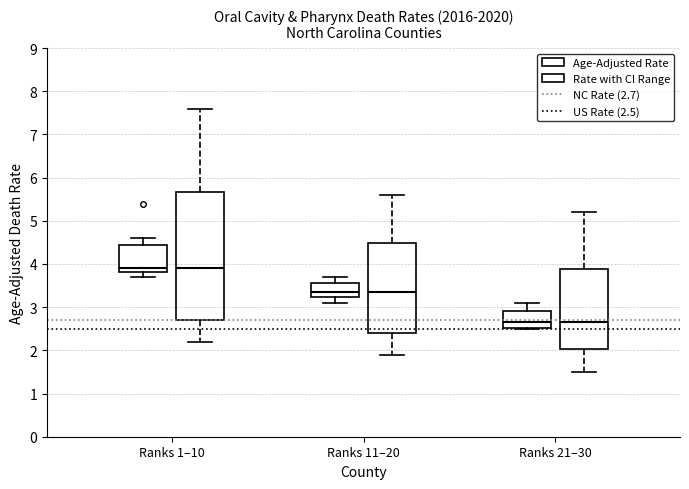

Reading left to right, read every box against the y-axis: the position of its median line, the range the box covers, and the ends of its whiskers. The values are not printed on the chart, so give them approximately, as read against the axis.

Ranks 1–10 (Age-Adjusted Rate): median 3.9, box 3.8 to 4.5, whiskers 3.7 to 4.6
Ranks 1–10 (Rate with CI Range): median 3.9, box 2.7 to 5.7, whiskers 2.2 to 7.6
Ranks 11–20 (Age-Adjusted Rate): median 3.4, box 3.2 to 3.6, whiskers 3.1 to 3.7
Ranks 11–20 (Rate with CI Range): median 3.4, box 2.4 to 4.5, whiskers 1.9 to 5.6
Ranks 21–30 (Age-Adjusted Rate): median 2.7, box 2.5 to 2.9, whiskers 2.5 to 3.1
Ranks 21–30 (Rate with CI Range): median 2.7, box 2.0 to 3.9, whiskers 1.5 to 5.2